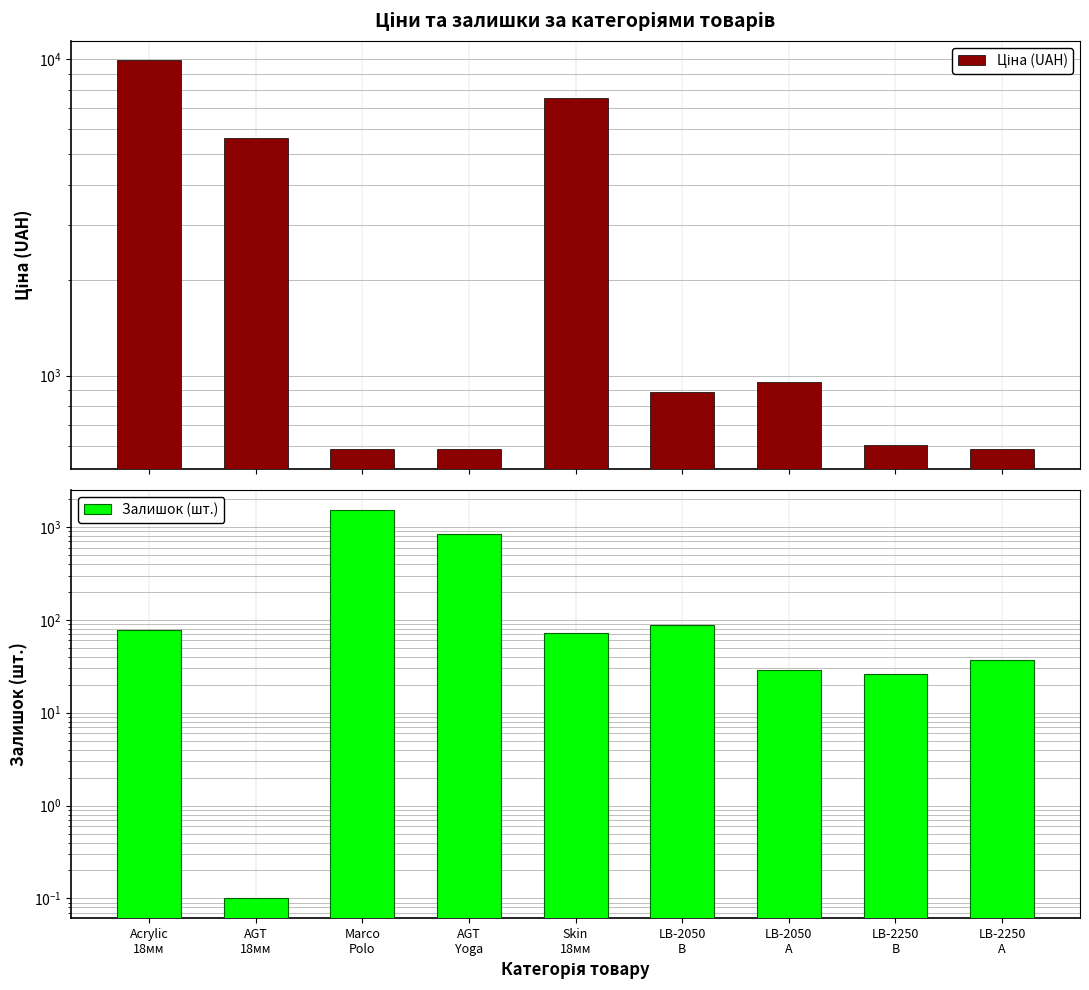

What is the sum of the Ціна (UAH) values at LB-2250
A and LB-2250
B?

1187.4